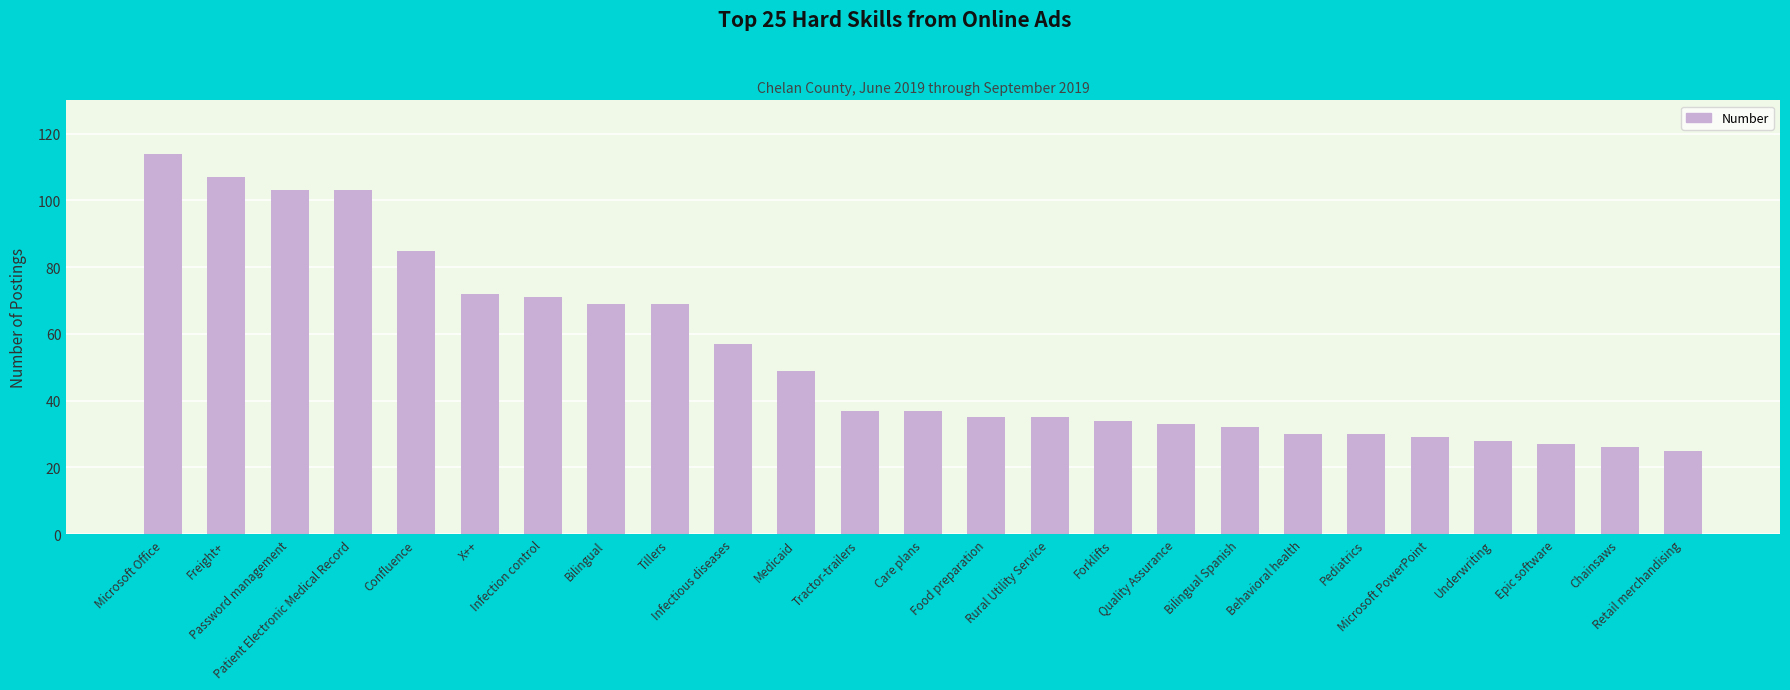

What is the smallest value displayed?

25